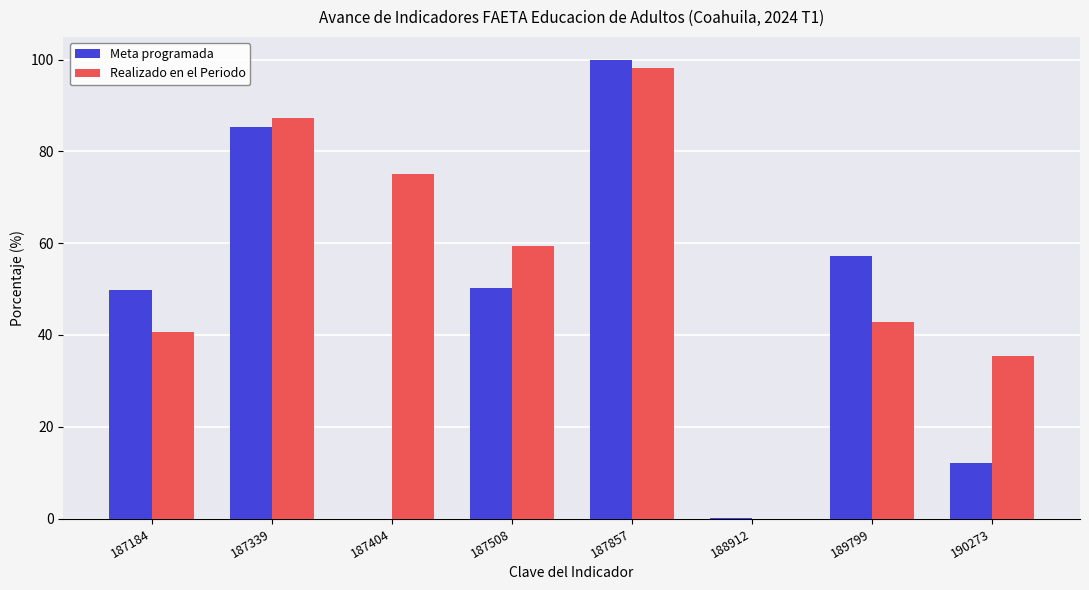

Where is Realizado en el Periodo nearest to the value 49?

189799